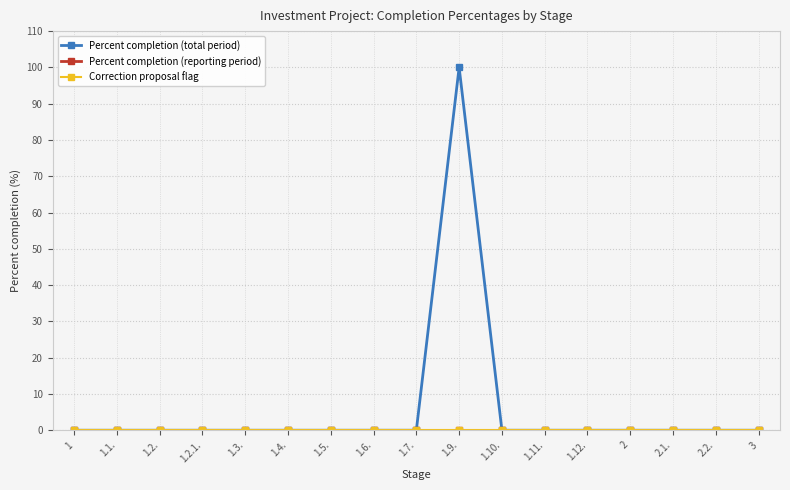

Between 2 and 3, which series saw the biggest shift?

Percent completion (total period)